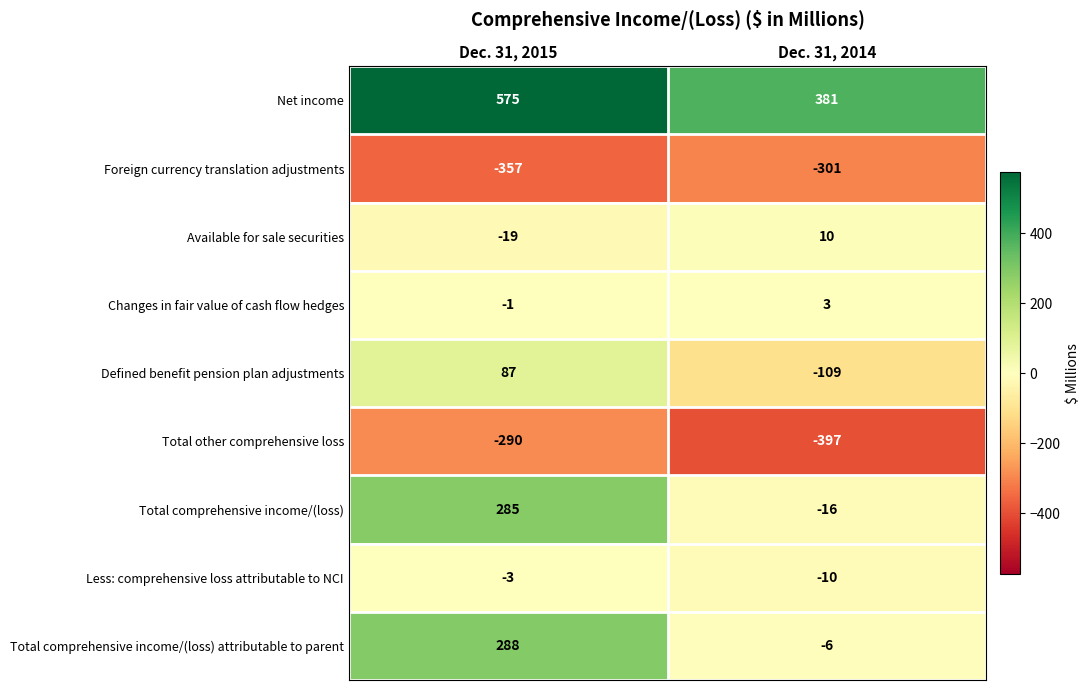

Where is Foreign currency translation adjustments nearest to the value -329?

Dec. 31, 2015